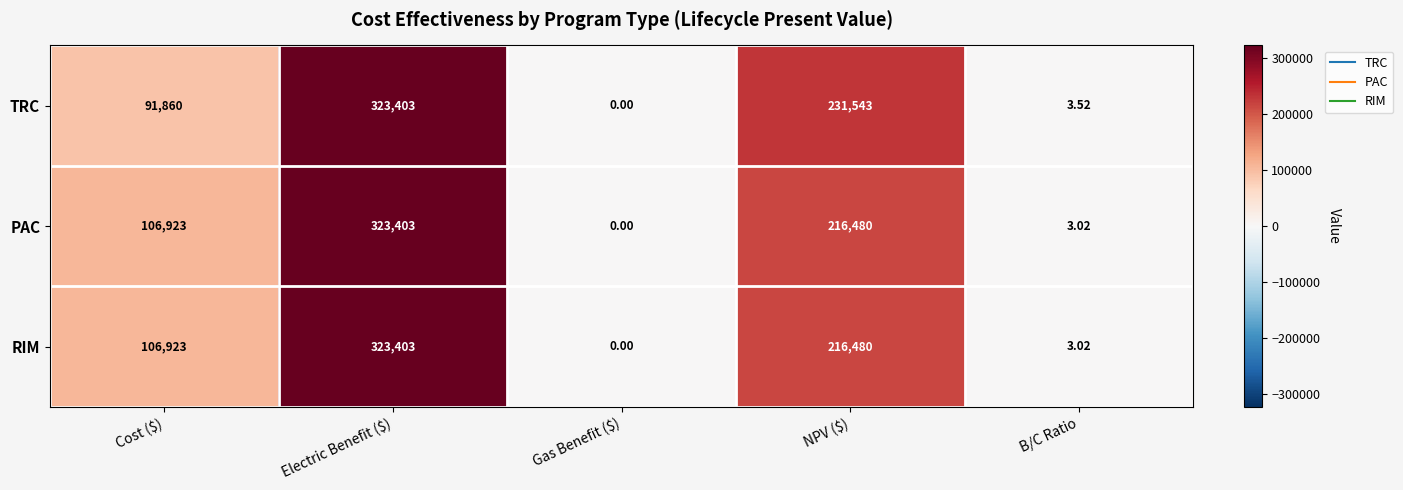

At which label is RIM closest to 161701?

Cost ($)